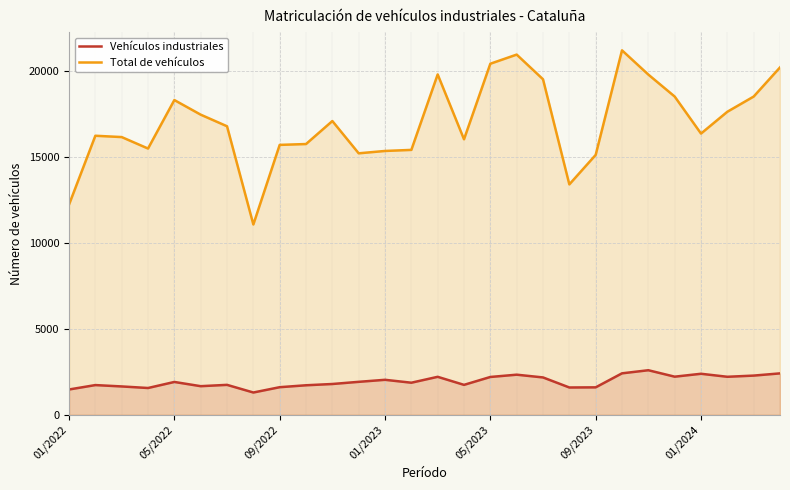

What is the spread (max minus min) of values at 14?

17595